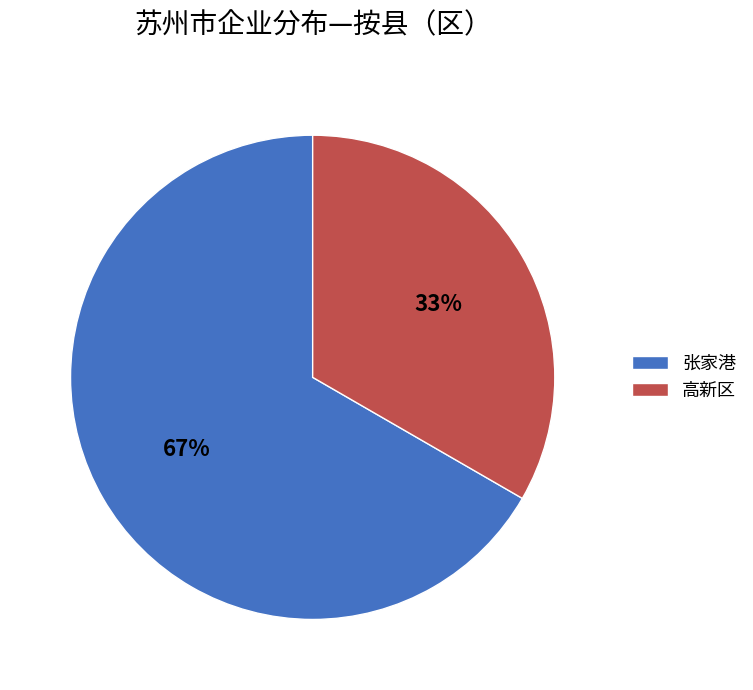

Which has a higher value, 张家港 or 高新区?

张家港